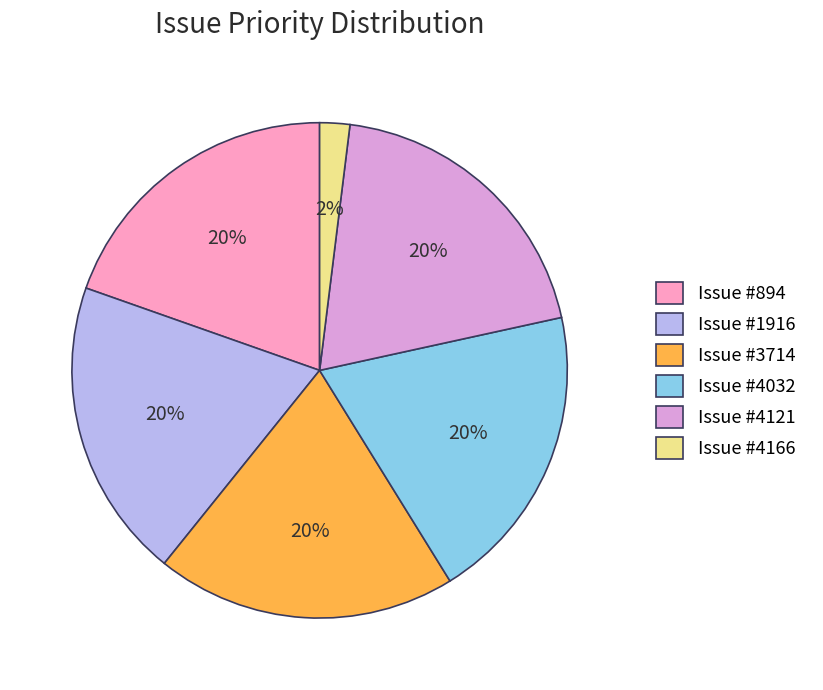

What is the ratio of the value at Issue #894 to the value at Issue #1916?

1.0